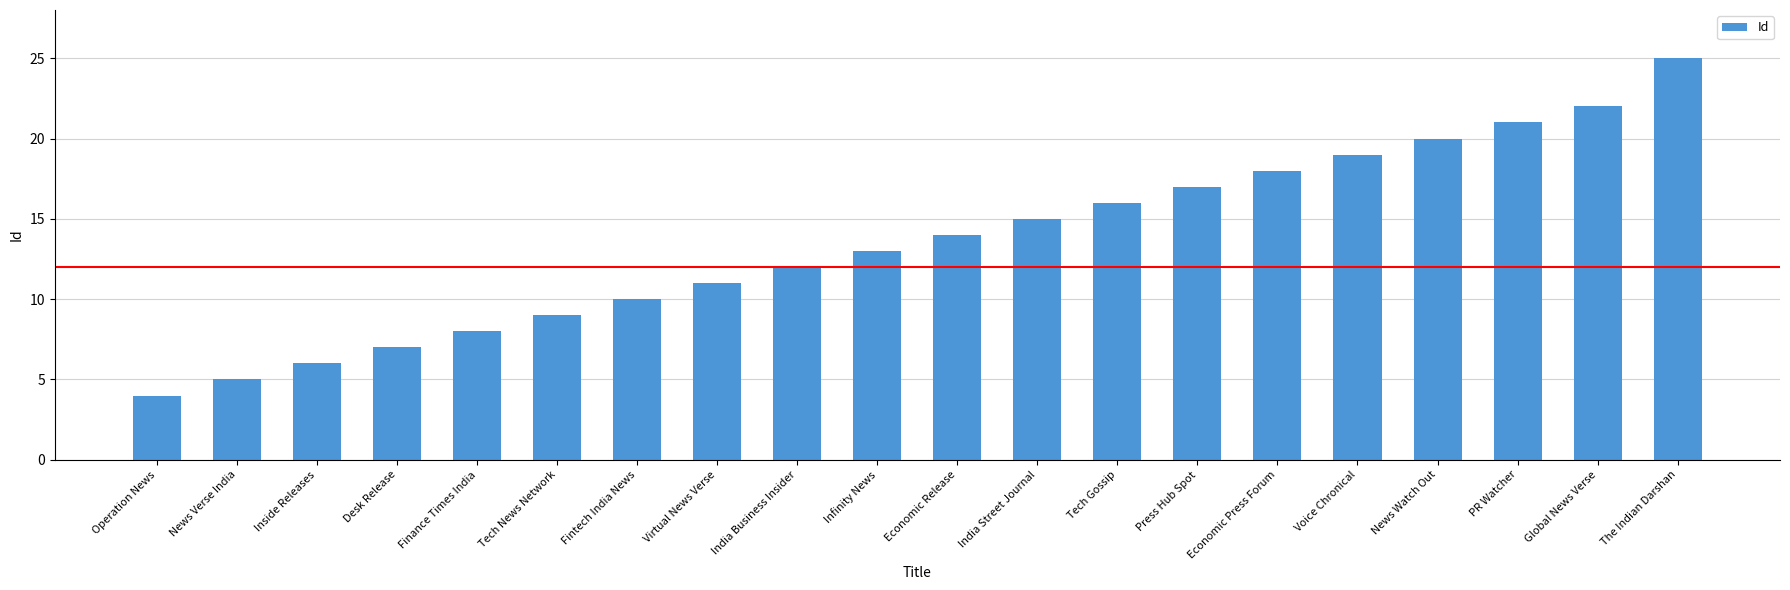

The value at Operation News is 4. True or false?

True